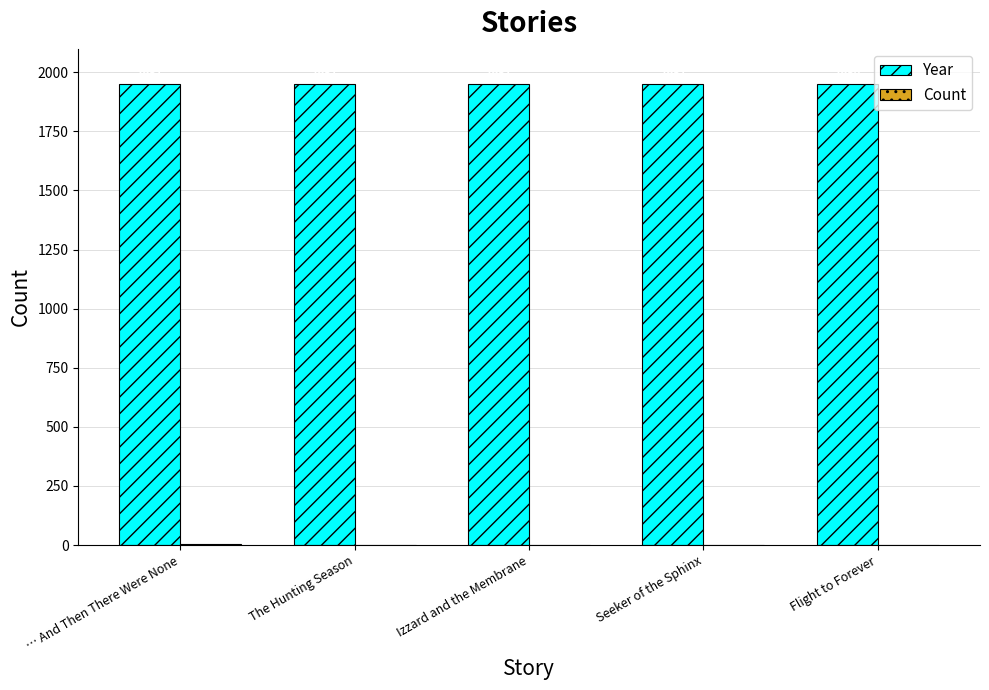

How many Year values are between 1951 and 1952?

4